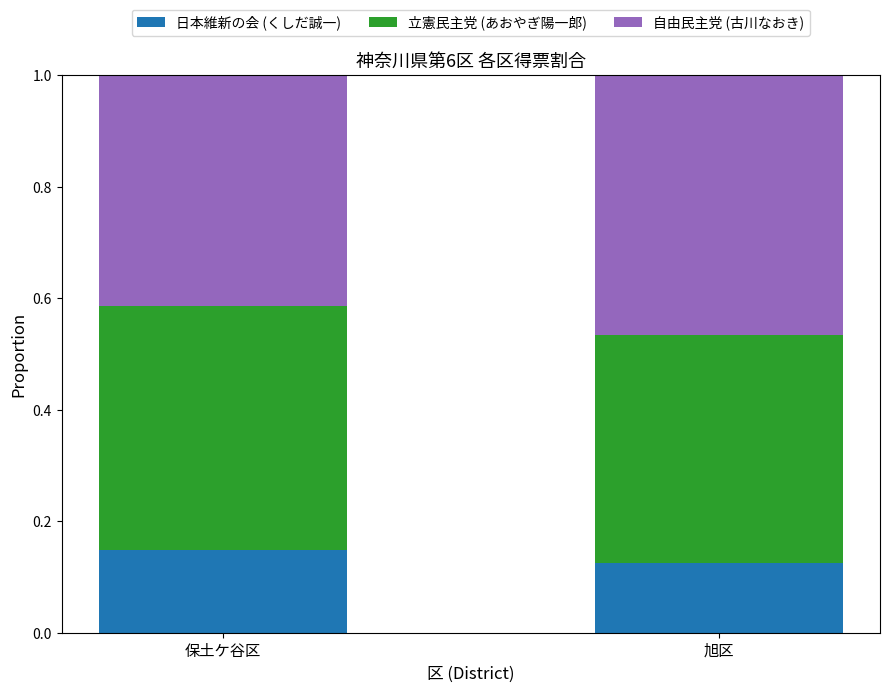

At which label does 日本維新の会 (くしだ誠一) reach its minimum?

旭区